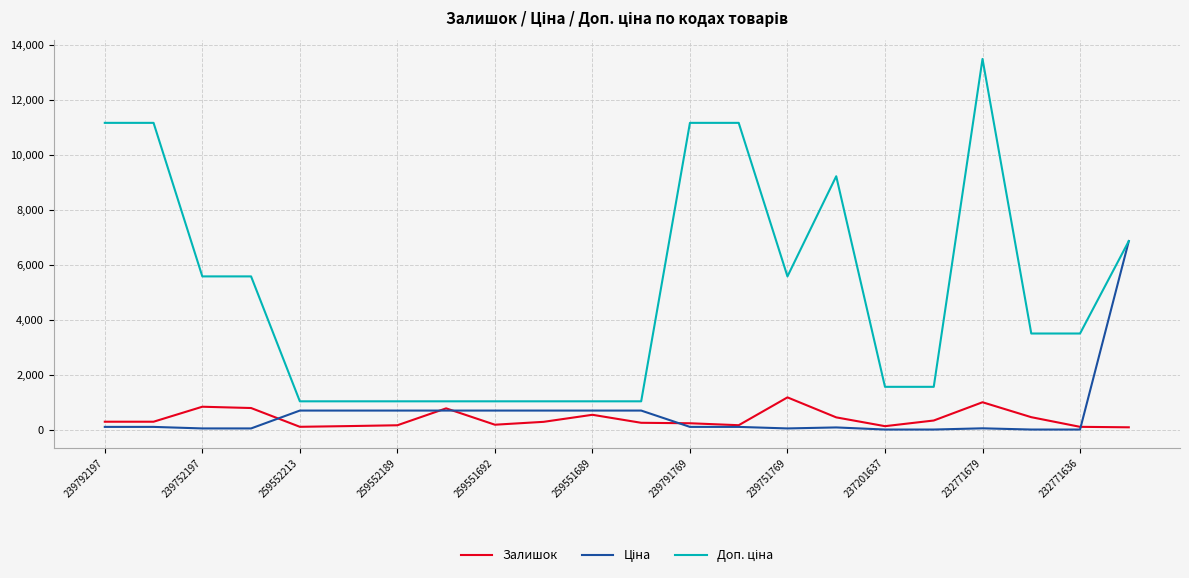

Does the chart display data point markers on the line(s)?

No